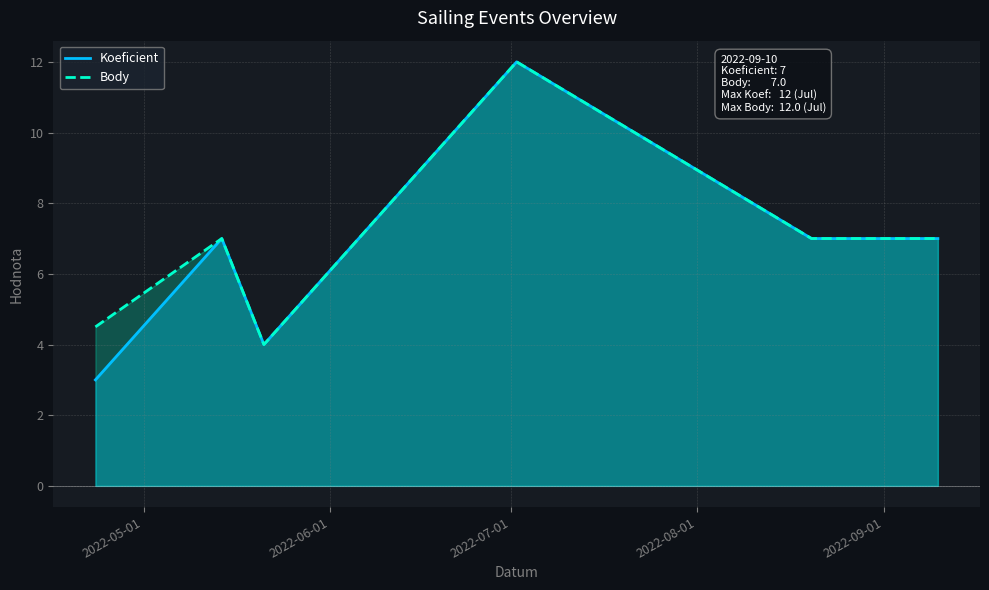

What are all the series names shown in the legend?

Koeficient, Body